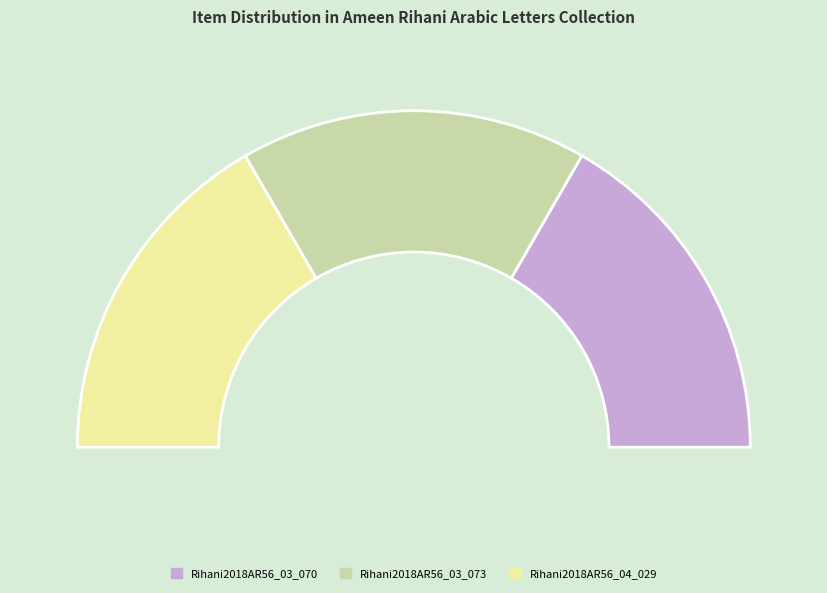

True or false: Rihani2018AR56_04_029 accounts for 33% of the total.

True